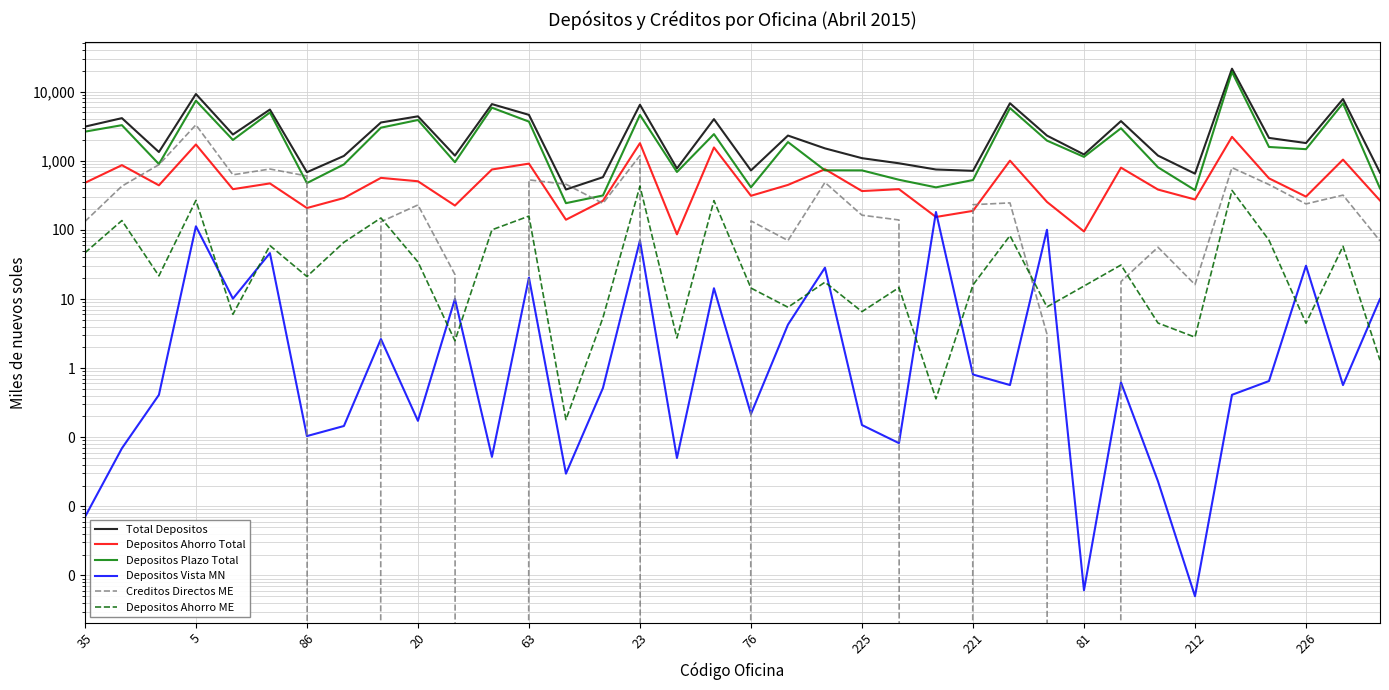

What is the label of the 14th point from the right?

22